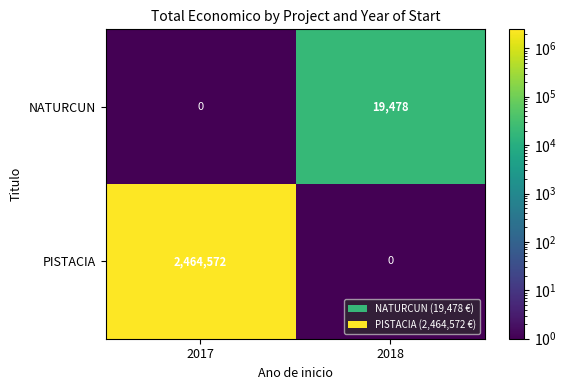

List the series in order of their overall mean, highest first.

PISTACIA, NATURCUN